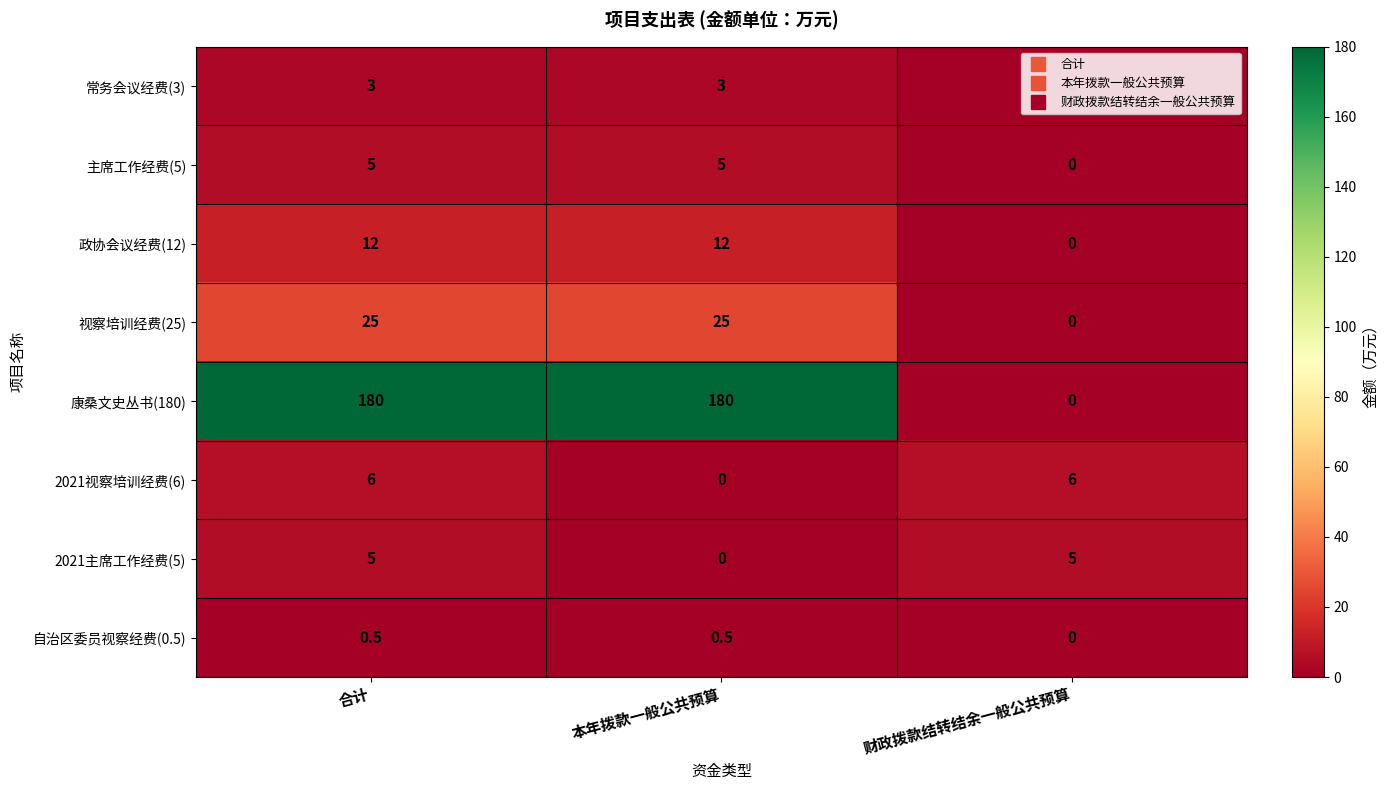

What is the difference between the highest and lowest values at 本年拨款一般公共预算?

180.0